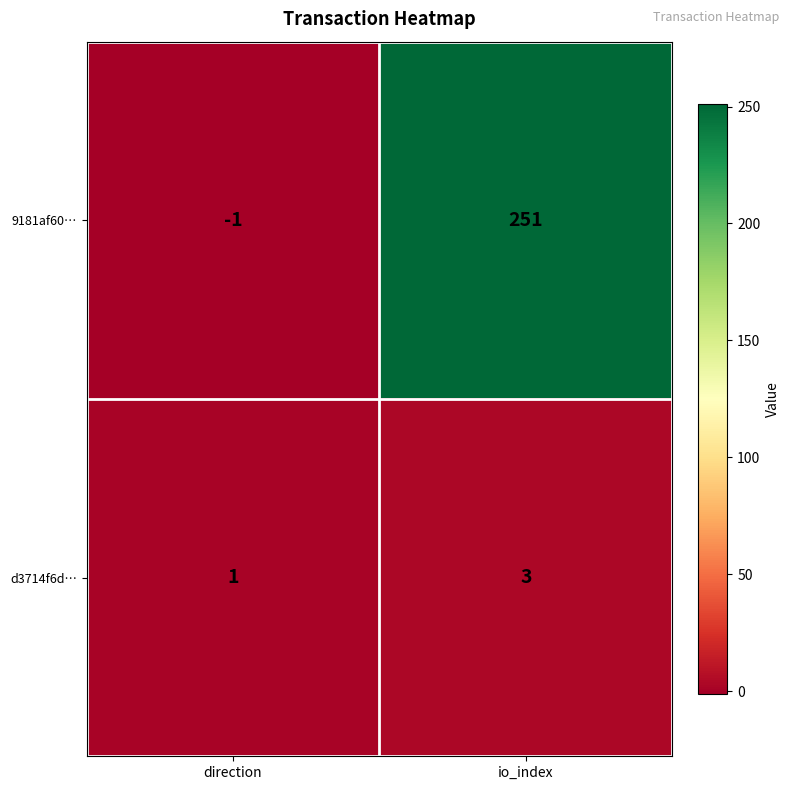

What is the sum of the 9181af60… values at io_index and direction?

250